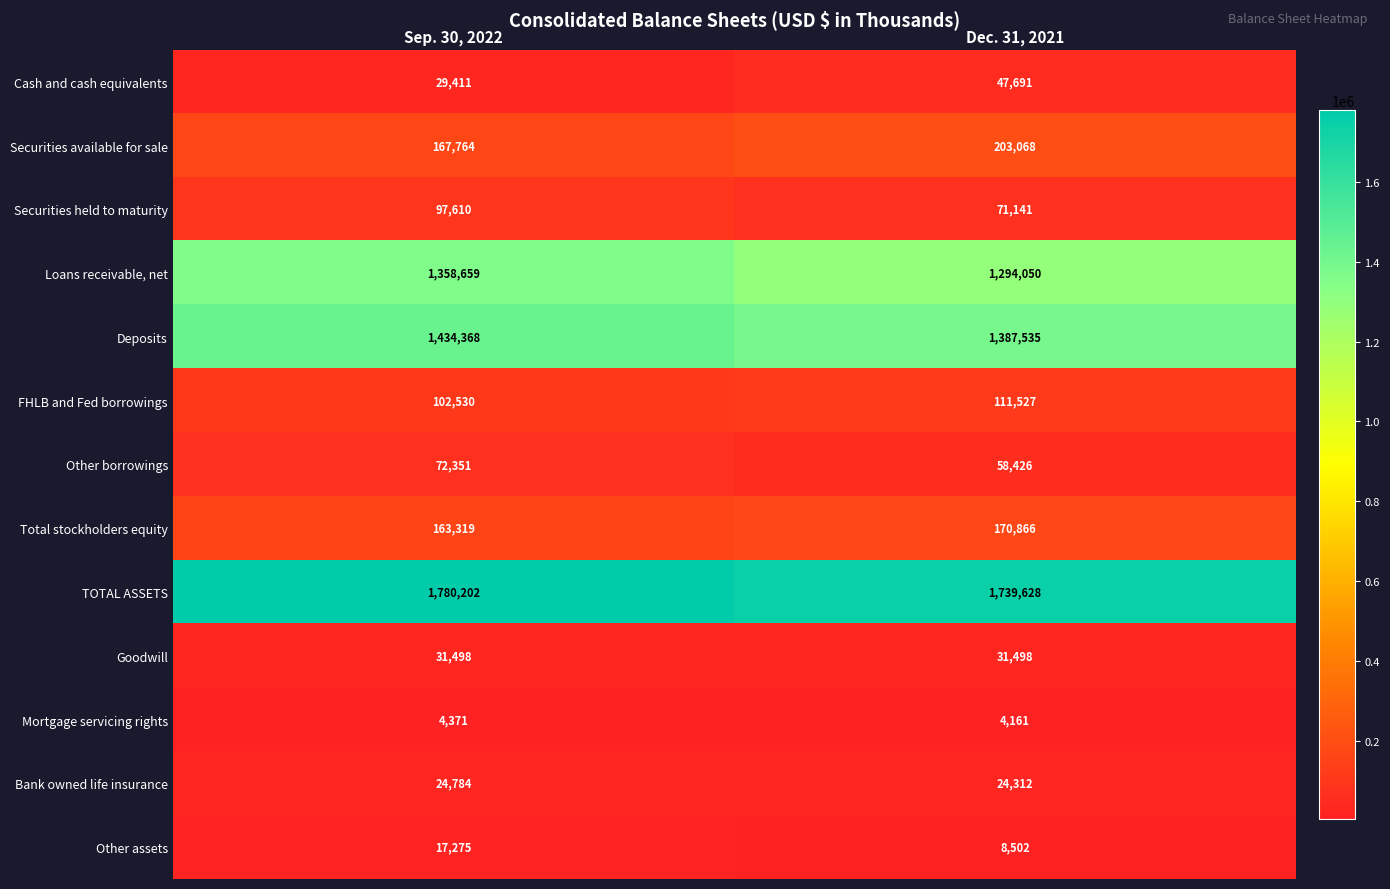

Which series has the largest total across all categories?

TOTAL ASSETS